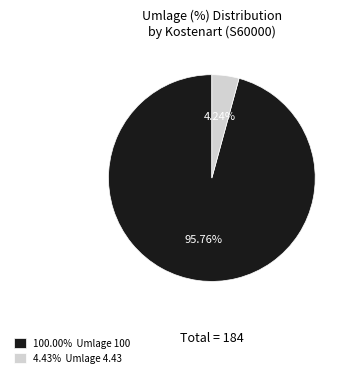

Between 4.43% Umlage 4.43 and 100.00% Umlage 100, which is larger?

100.00% Umlage 100